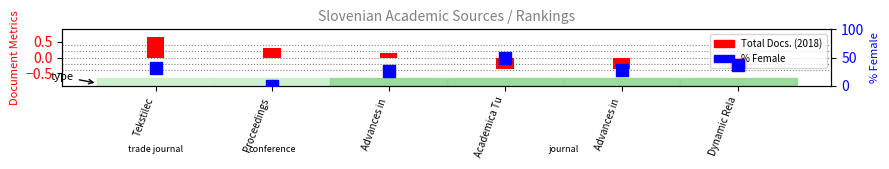

The value of Total Docs. (2018) at Dynamic Rela is -0.4. True or false?

True